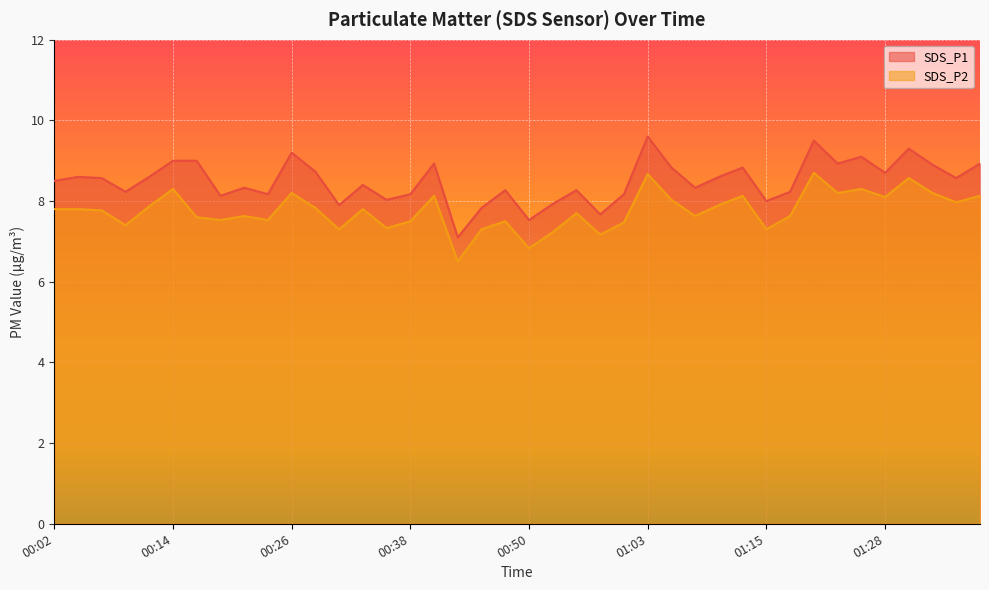

What is the sum of the SDS_P1 values at 00:19 and 01:05?

17.0